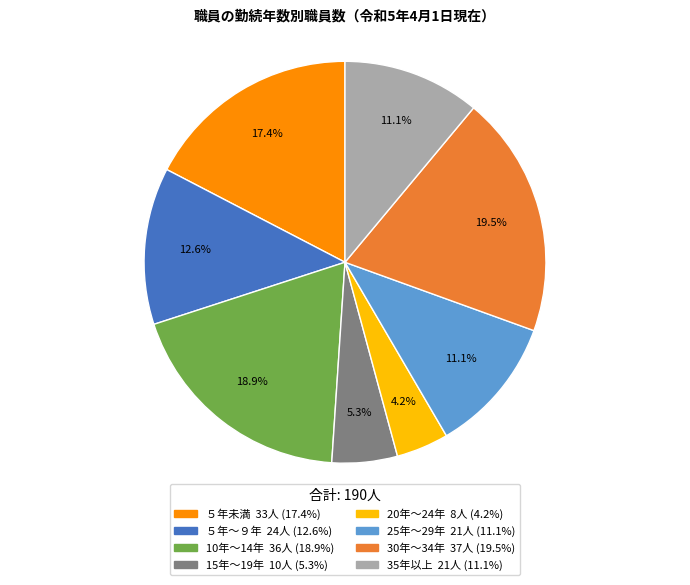

True or false: ５年～９年 accounts for 27% of the total.

False